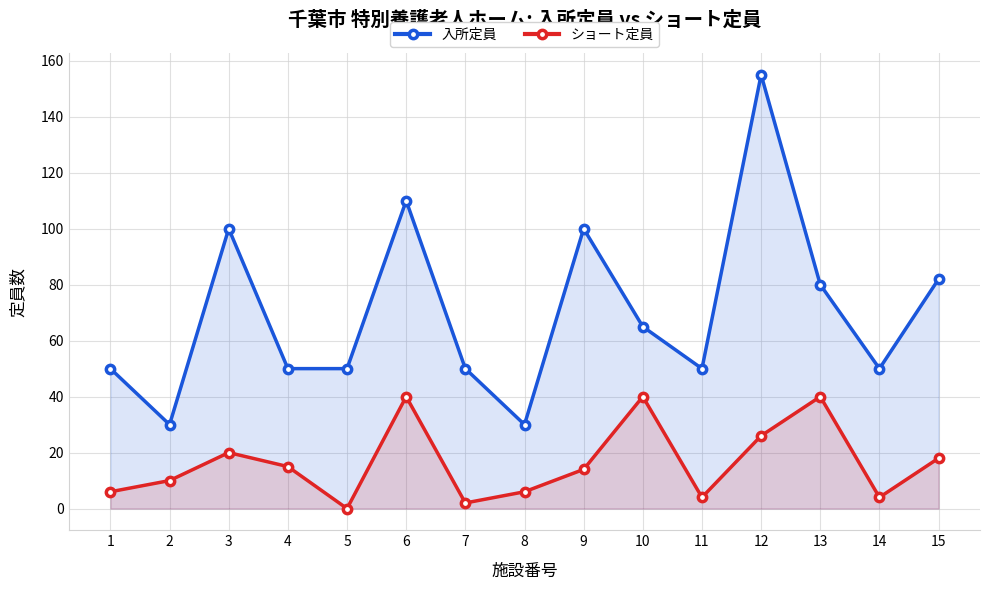

Count the number of categories in the chart.

15